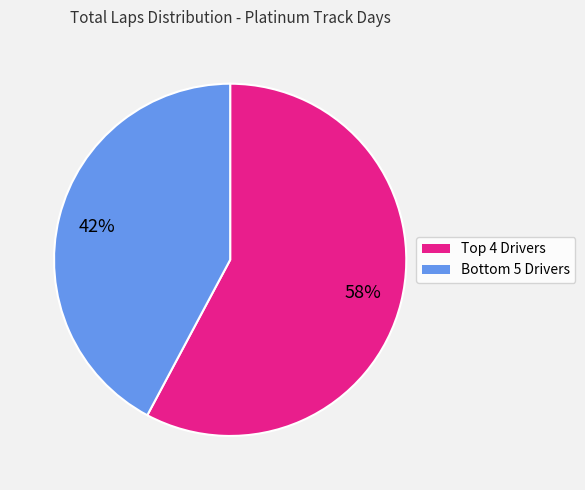

To the nearest percent, what is the average slice percentage?

50%